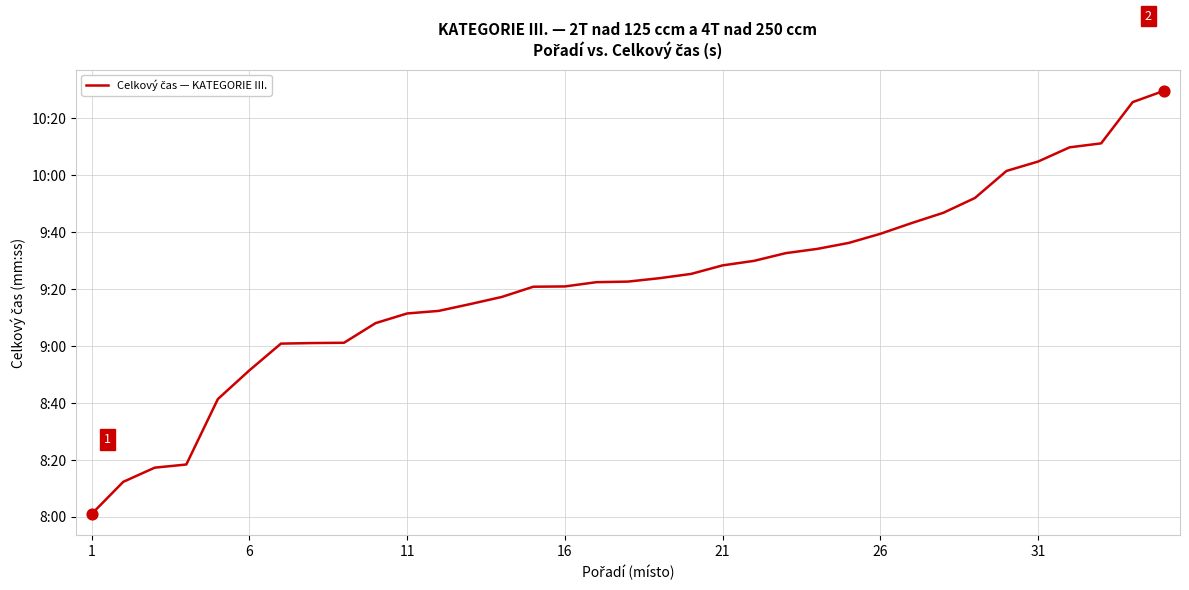

Is this an area chart (filled region under the line)?

No